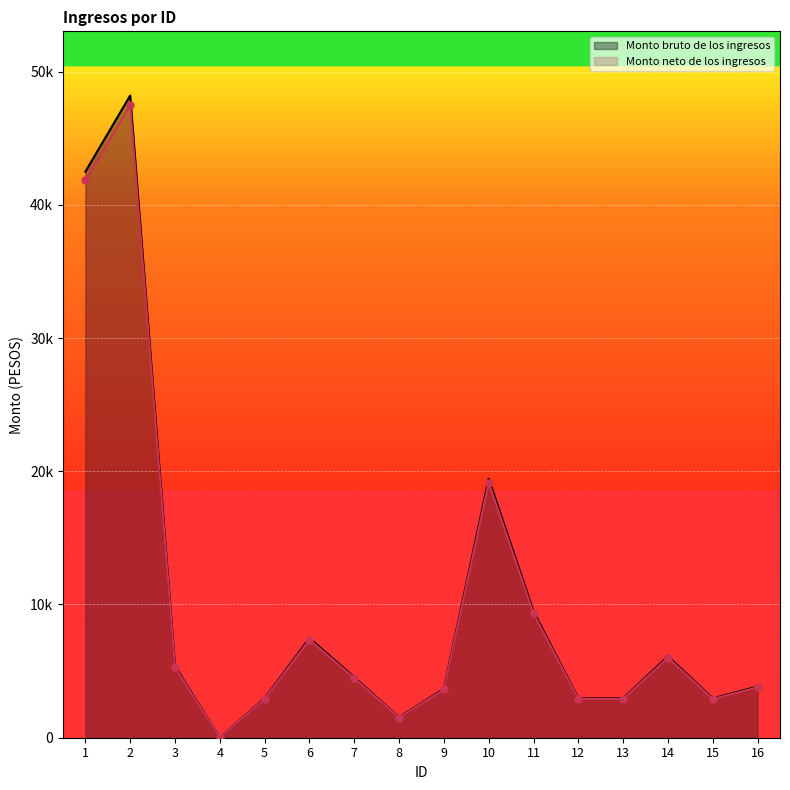

At how many categories does at least one series exceed 10746?

3